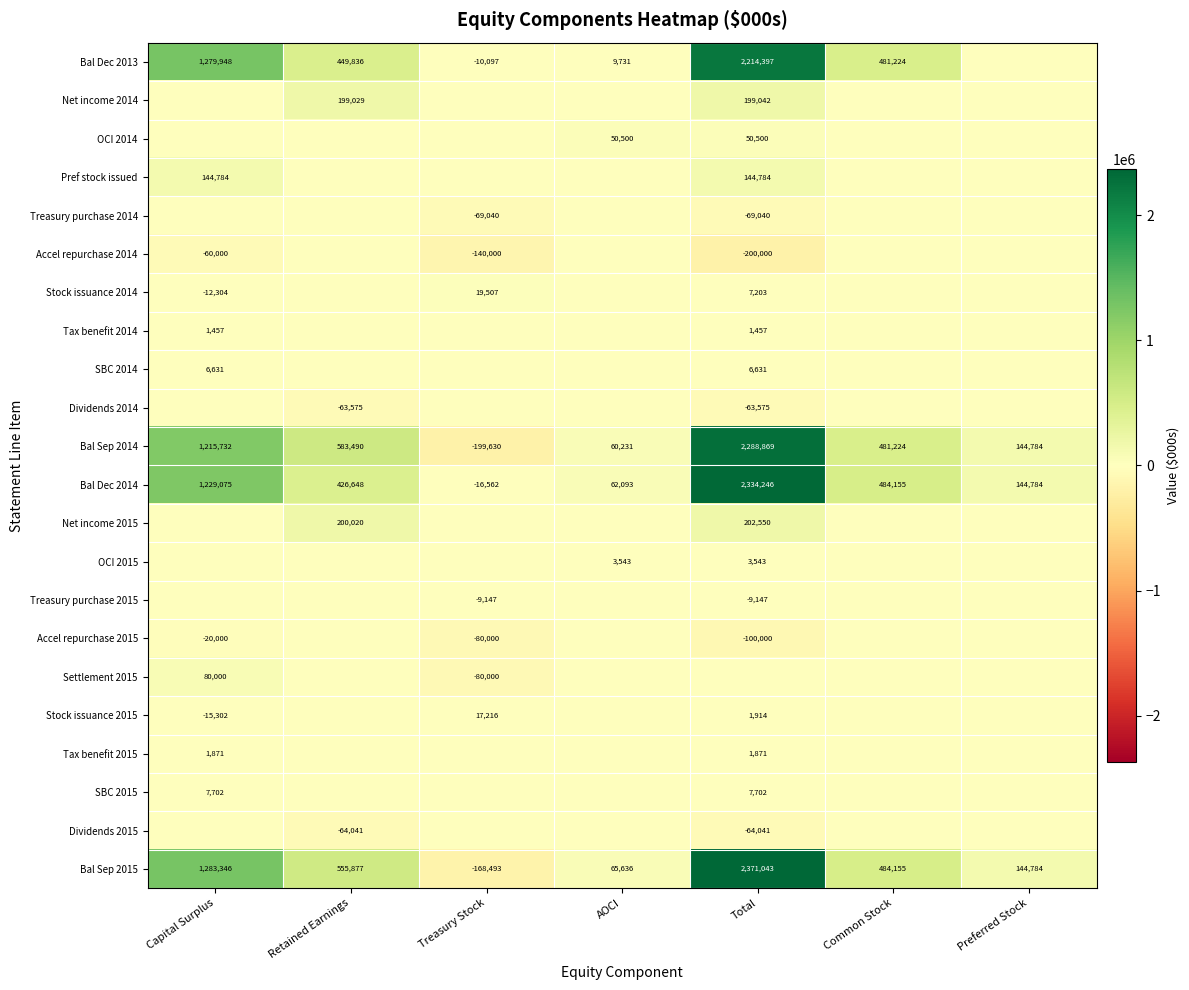

Where does the Bal Sep 2014 series first go above 481224?

Capital Surplus